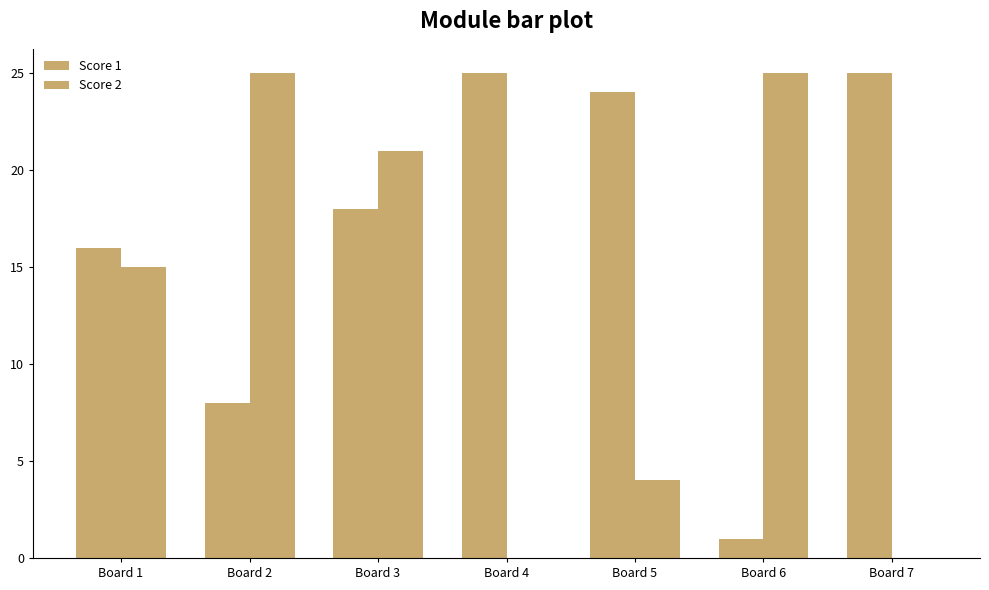

Does the chart contain stacked bars?

No